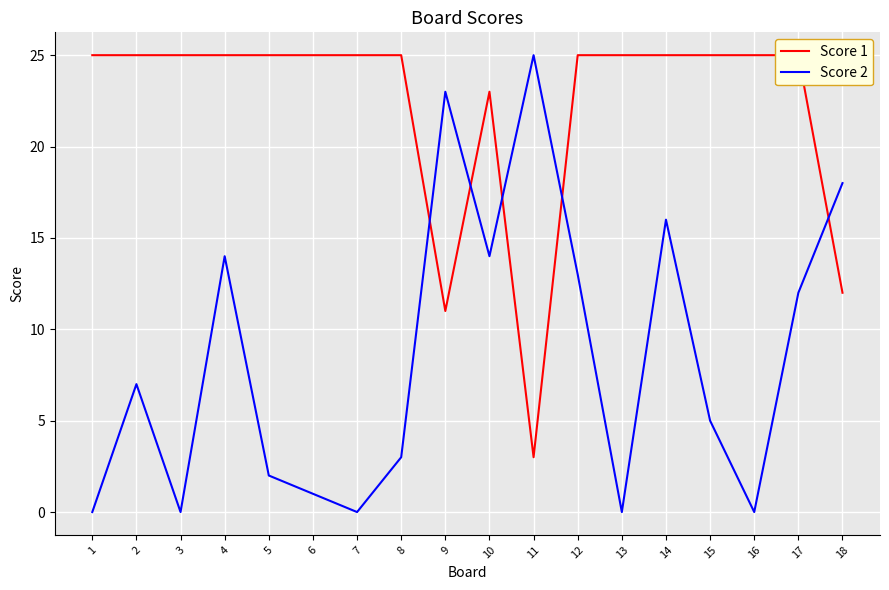

At which category does Score 2 reach its first local valley?

3